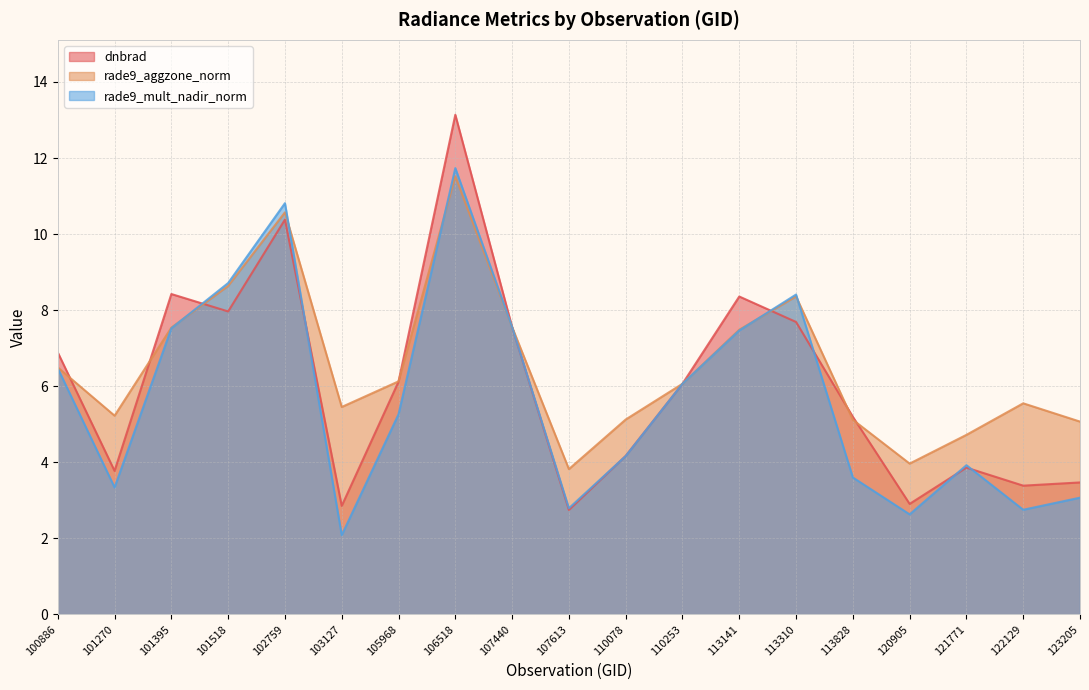

True or false: rade9_mult_nadir_norm has a value of 4.2 at 110078.

True